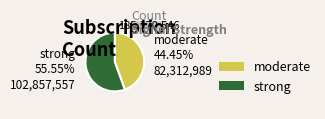

Does any single category account for the majority?

Yes